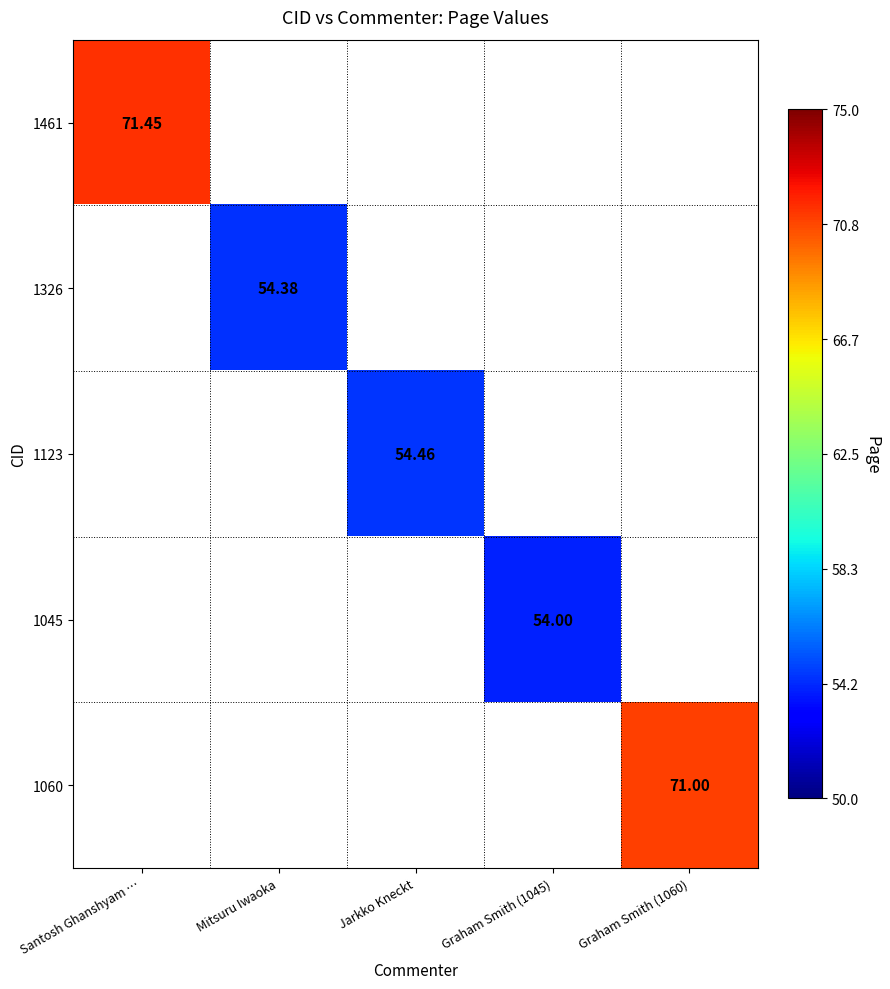

How many data points in 1060 are above 0?

1